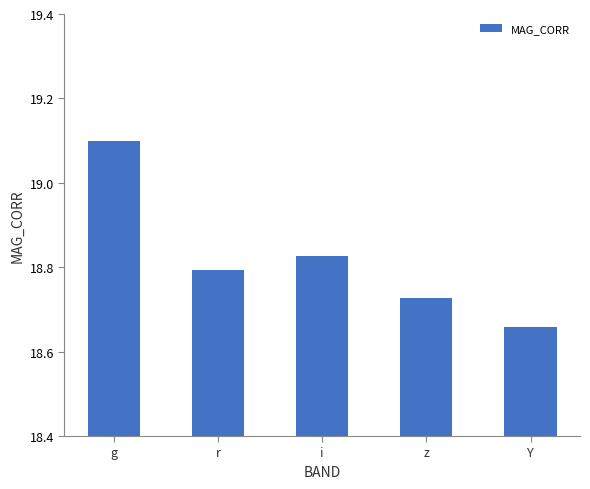

Rank the categories by value from highest to lowest.

g, i, r, z, Y